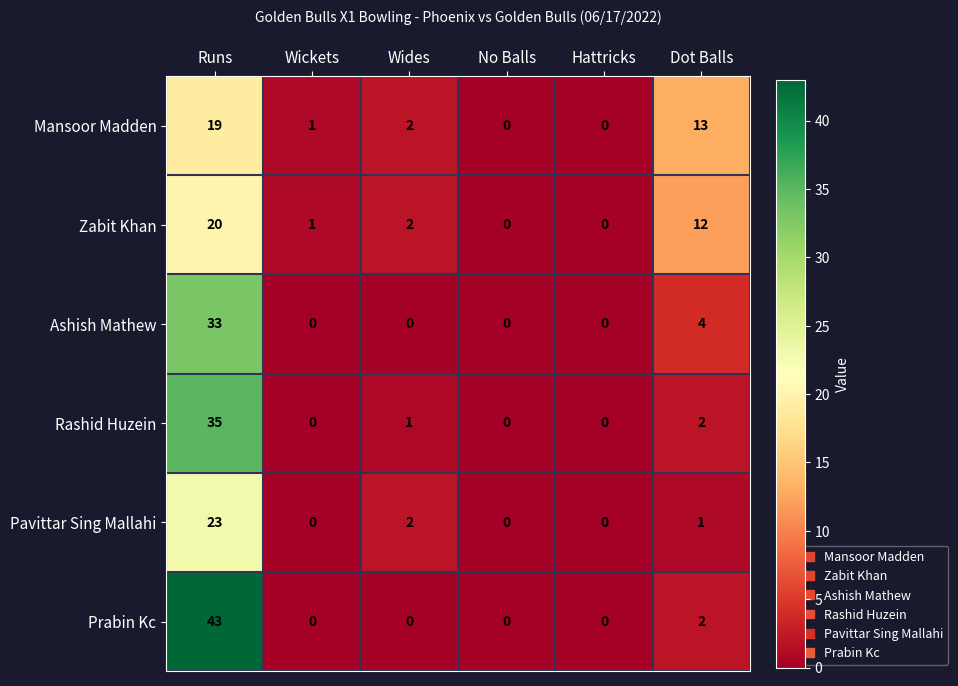

List the series in order of their peak value, highest first.

Prabin Kc, Rashid Huzein, Ashish Mathew, Pavittar Sing Mallahi, Zabit Khan, Mansoor Madden